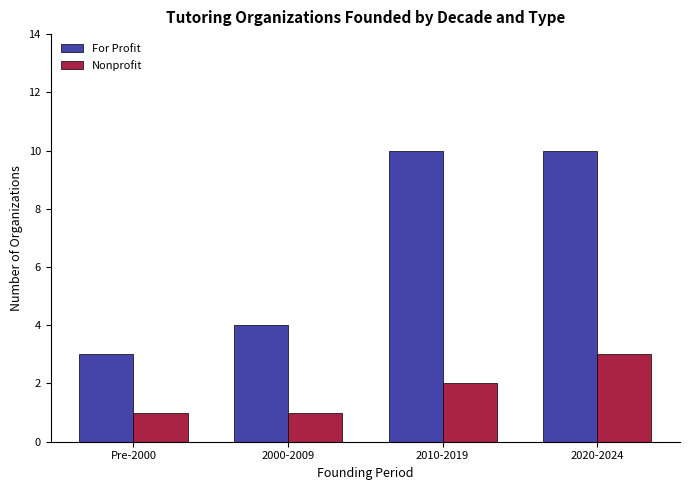

How many bars are there in each group?

2